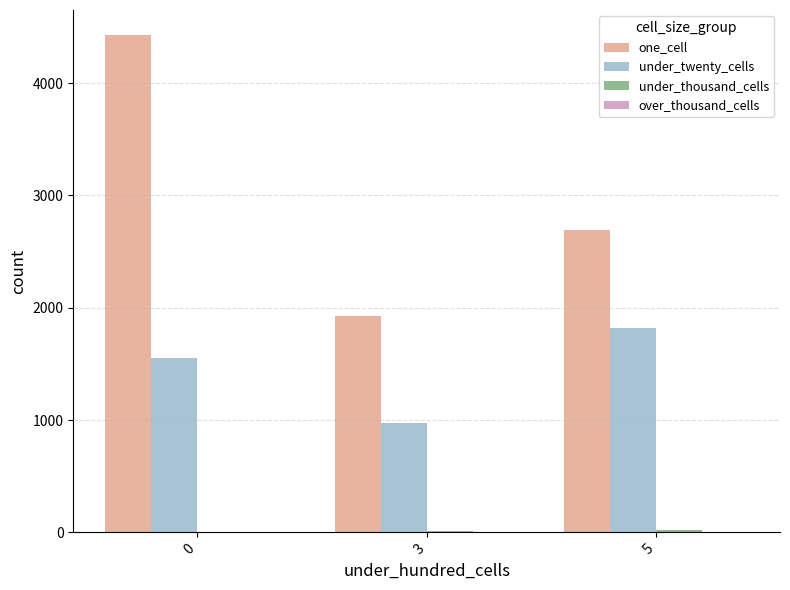

What is the highest value of the under_twenty_cells series?

1815